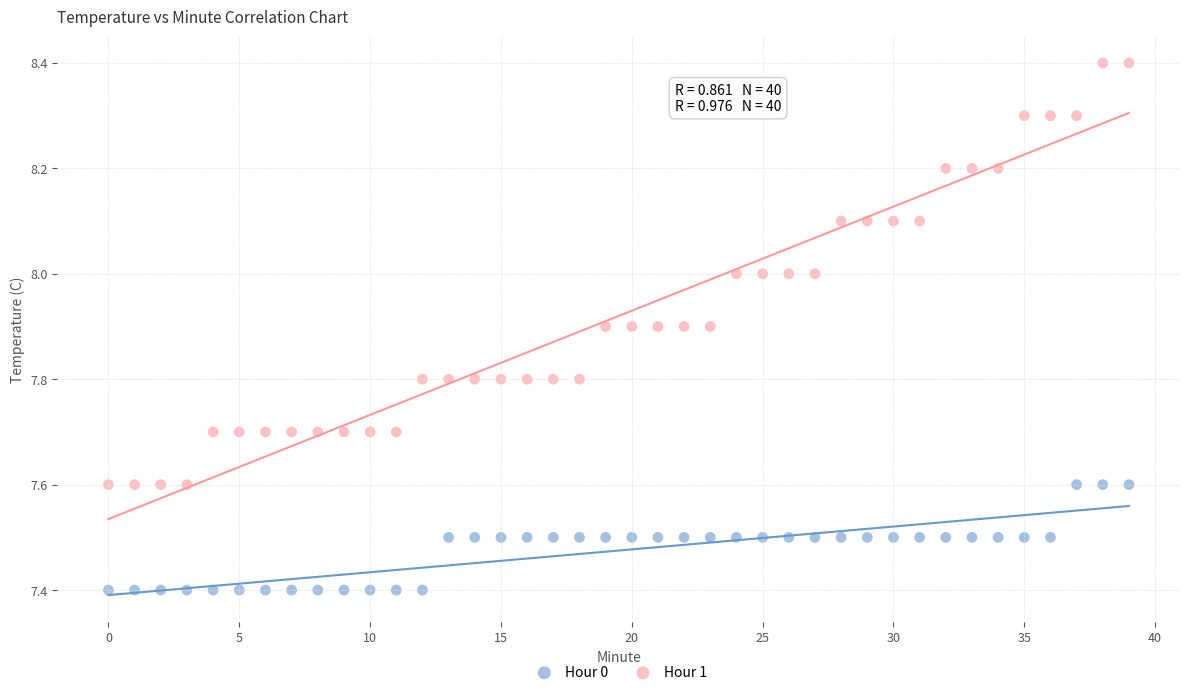

Which series contains the highest Y value?

Hour 1